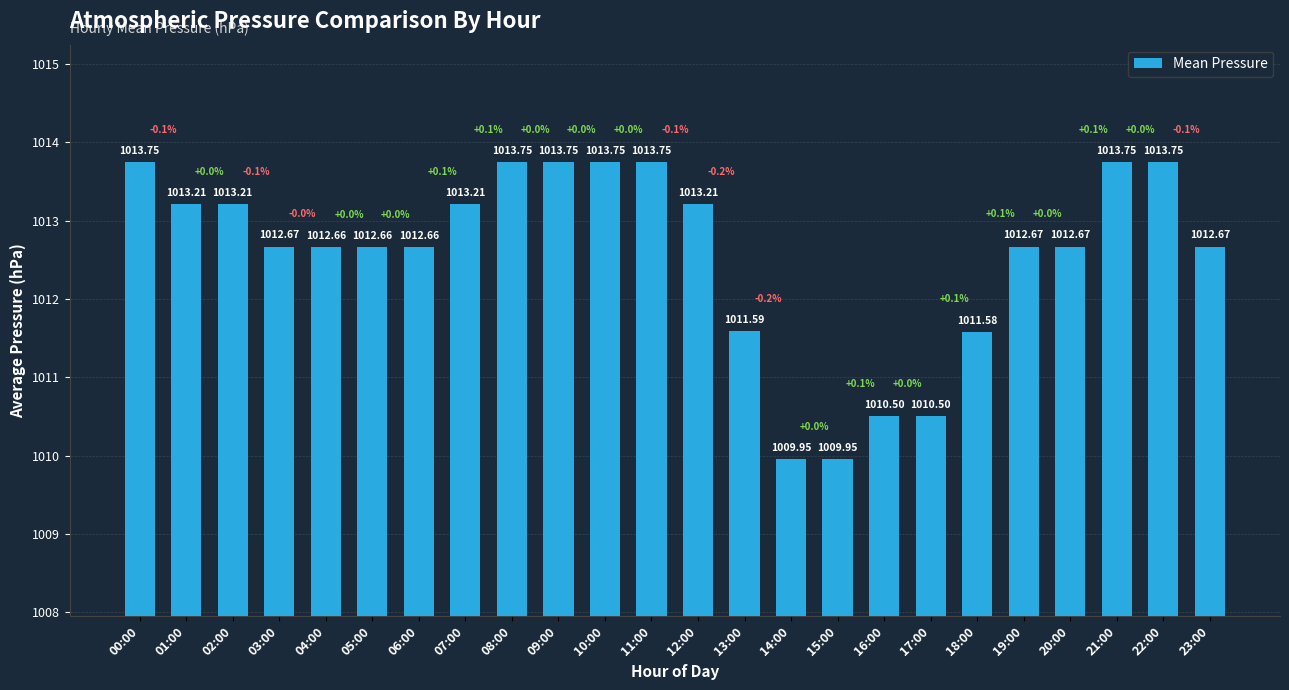

What is the sum of all values?

24301.8